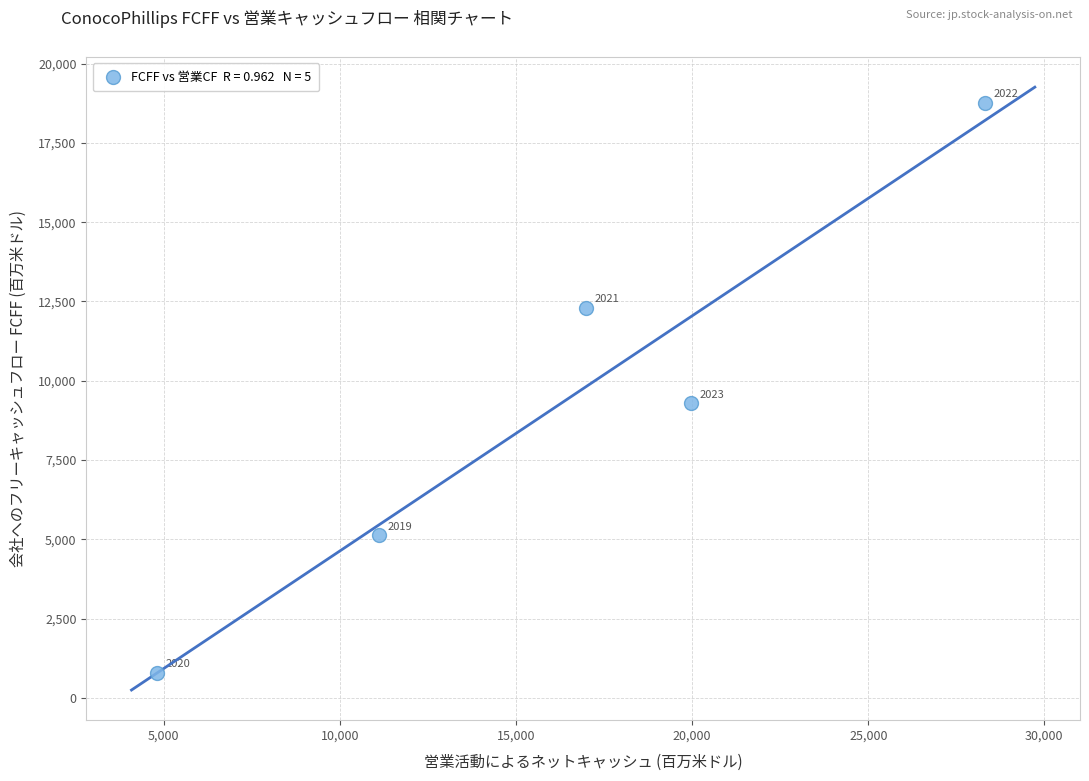

What is the average Y value?

9258